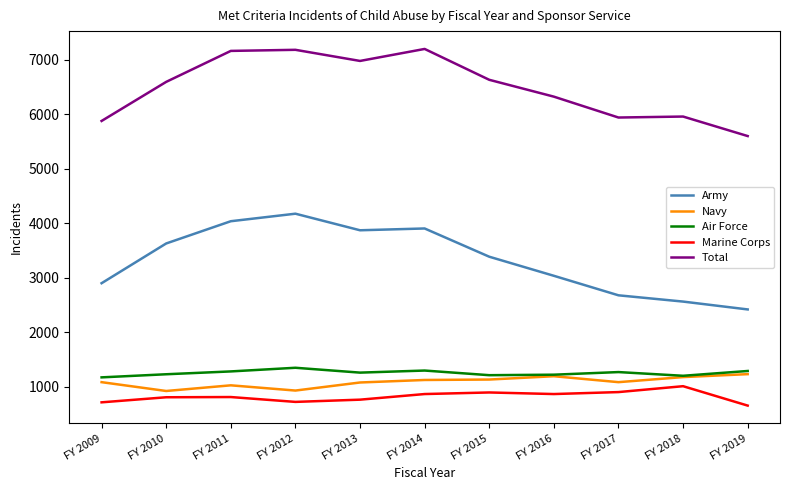

Is it true that Army equals 4176 at FY 2012?

True